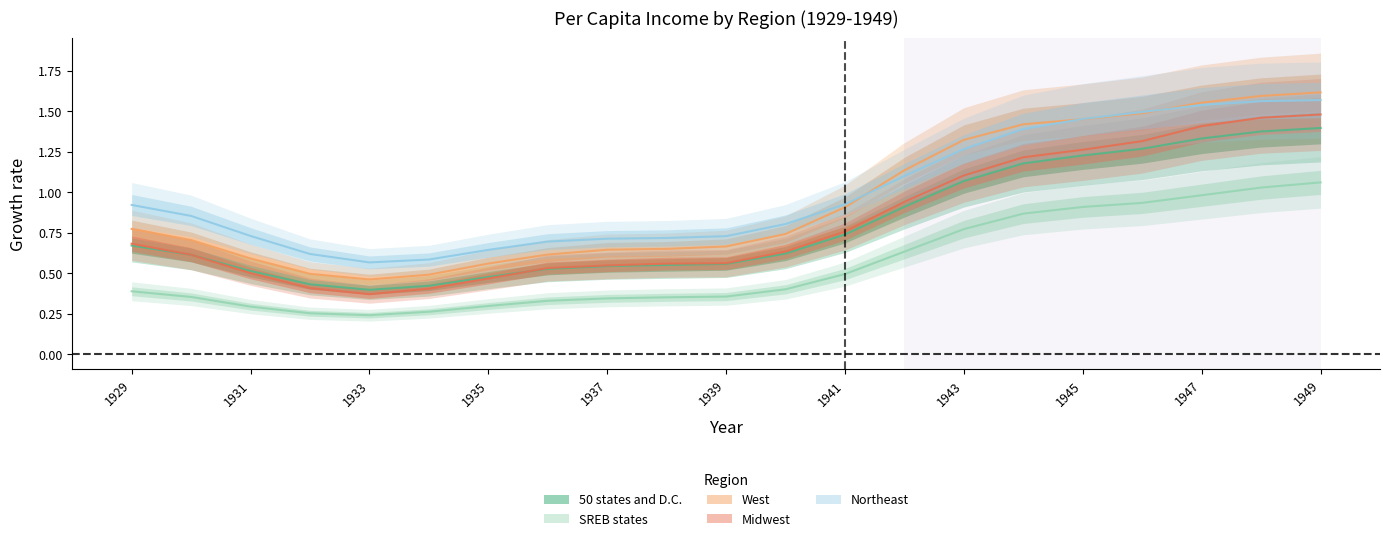

Which series changed the most between 1931 and 1941?

West